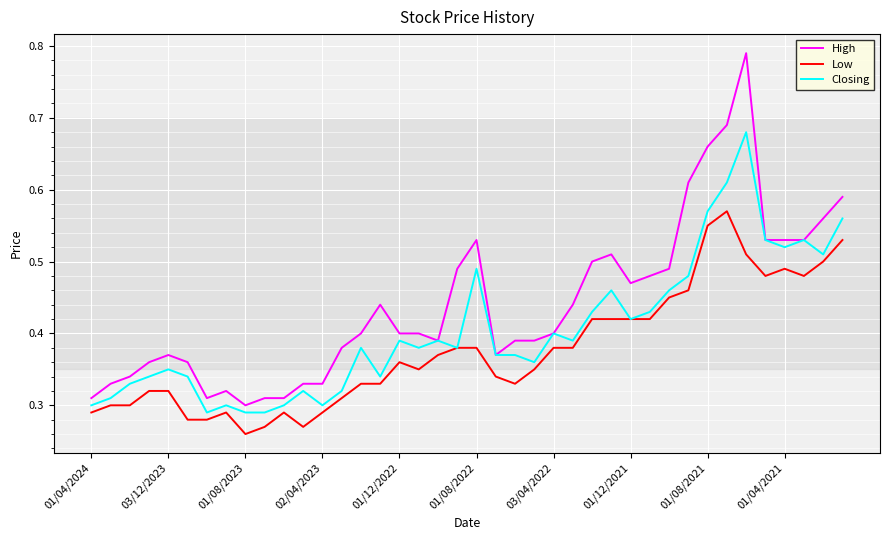

Which series has the largest total across all categories?

High